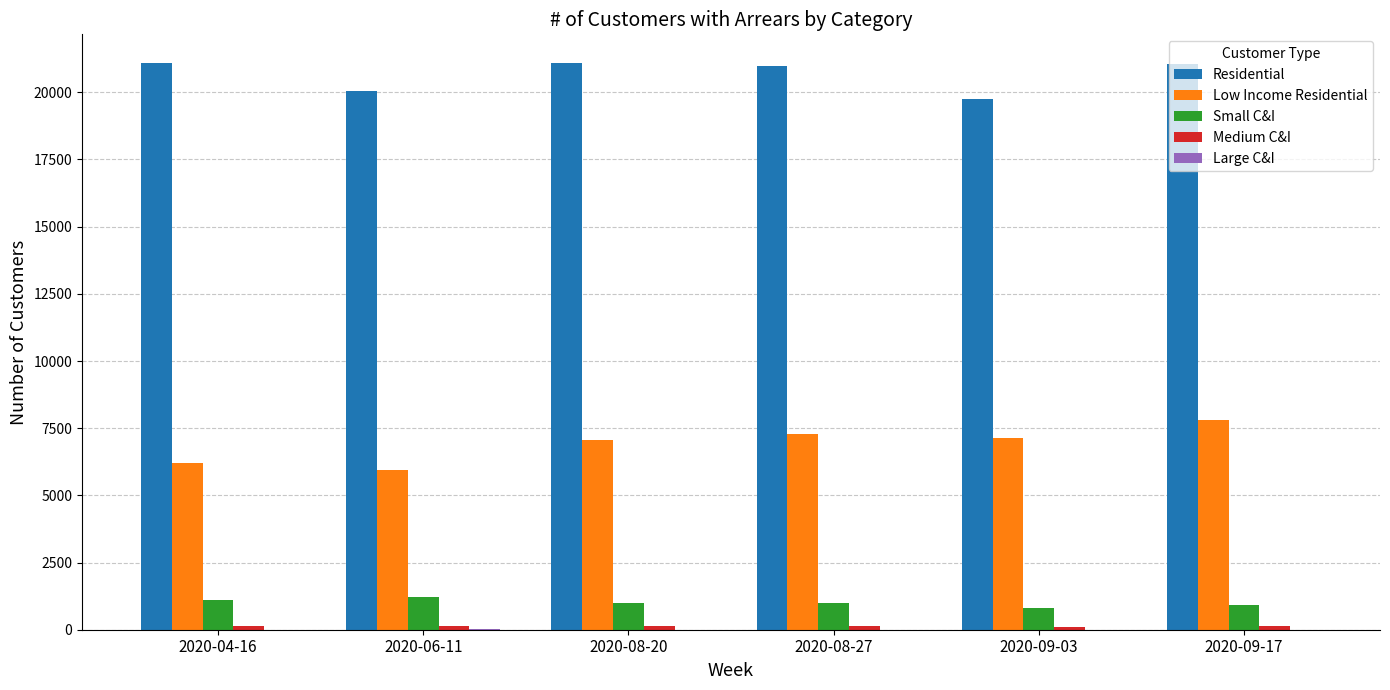

Is the value of Residential at 2020-08-20 greater than the value of Small C&I at 2020-08-27?

Yes